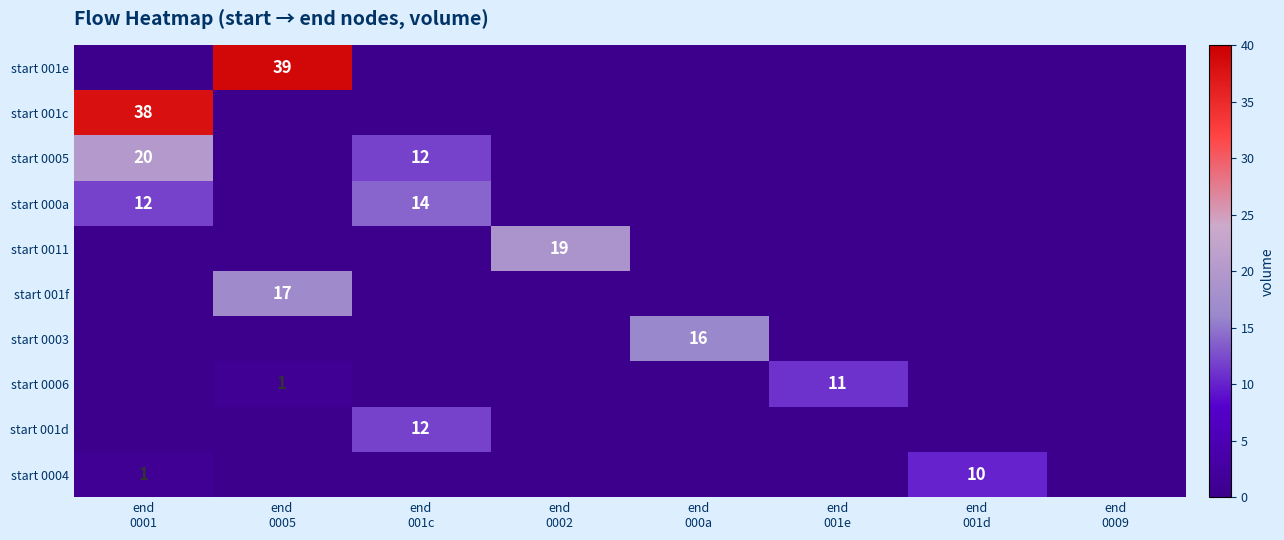

Is it true that start 001e equals 0 at end 0001?

True